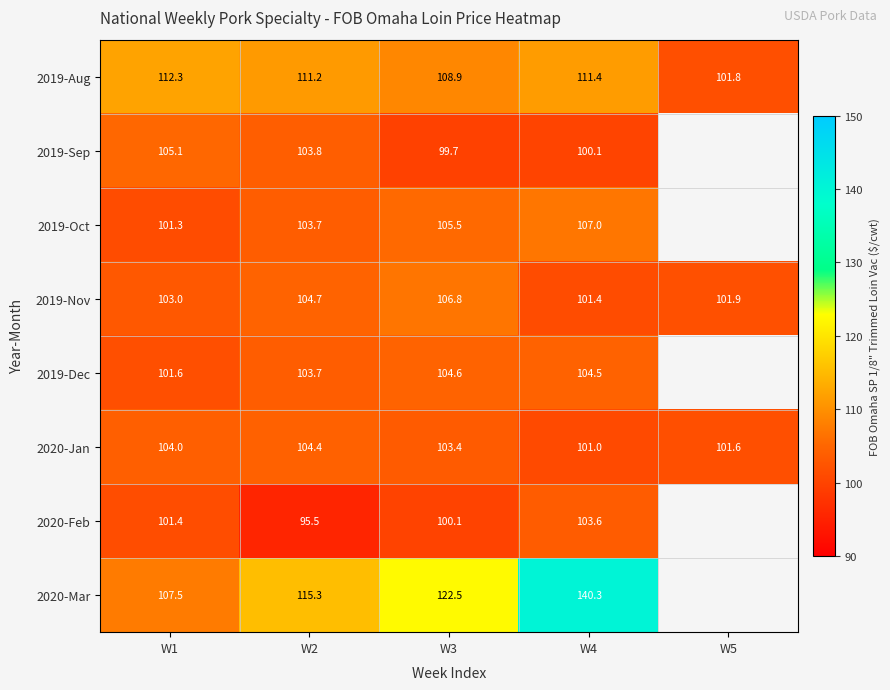

True or false: 2020-Jan has a value of 104.0 at W1.

True